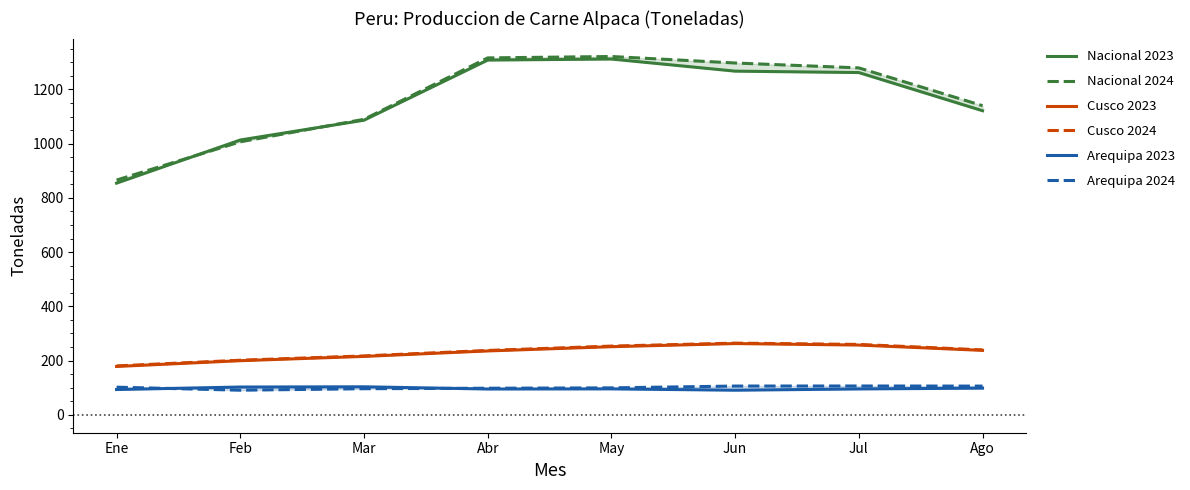

Where does the Arequipa 2023 series first go above 95?

Feb